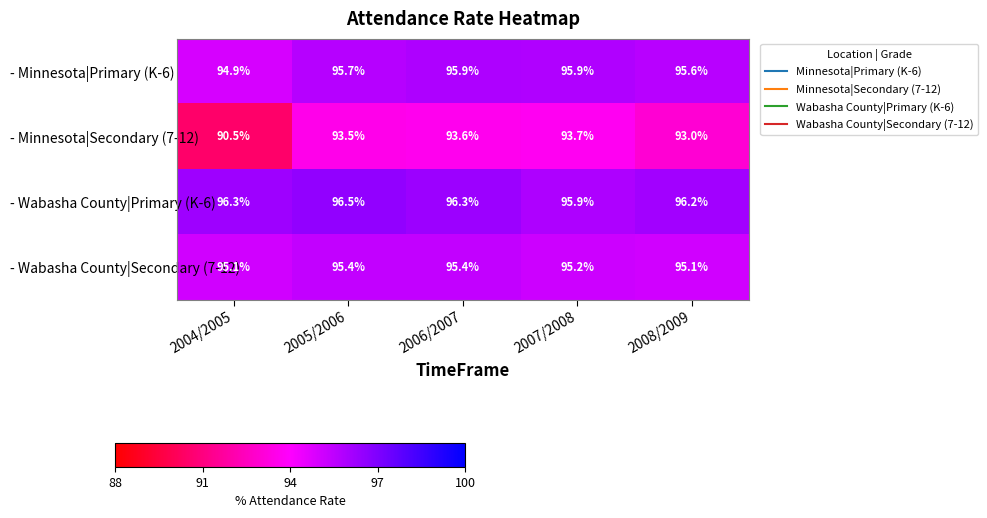

Which series has the widest spread of values?

- Minnesota|Secondary (7-12)